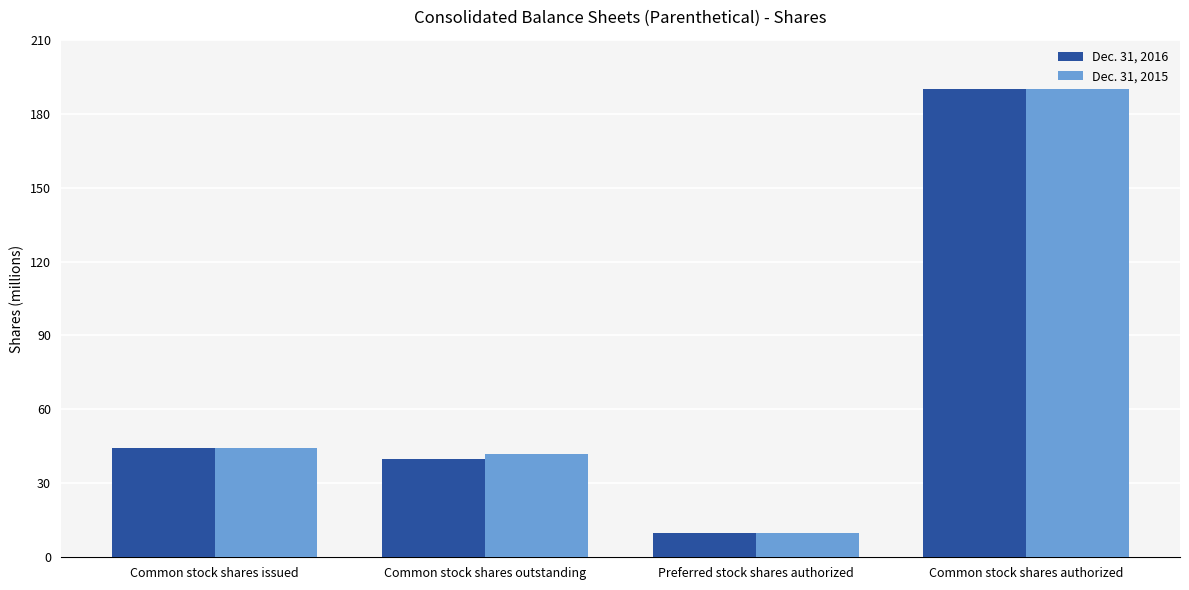

Between Common stock shares issued and Preferred stock shares authorized, which series saw the biggest shift?

Dec. 31, 2016